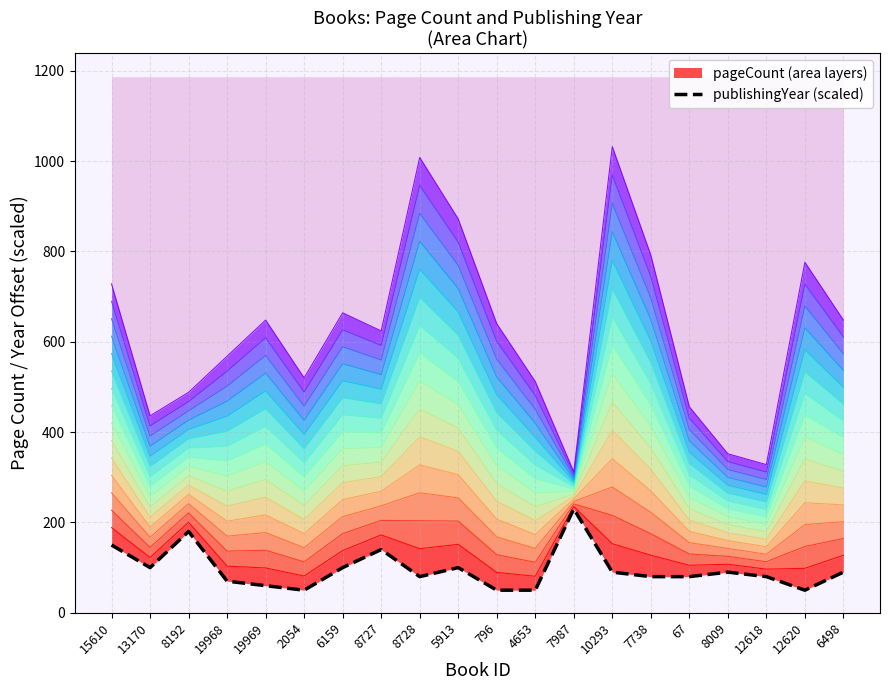

Approximately how many times larger is the value at 7987 compared to 12618?

2.9